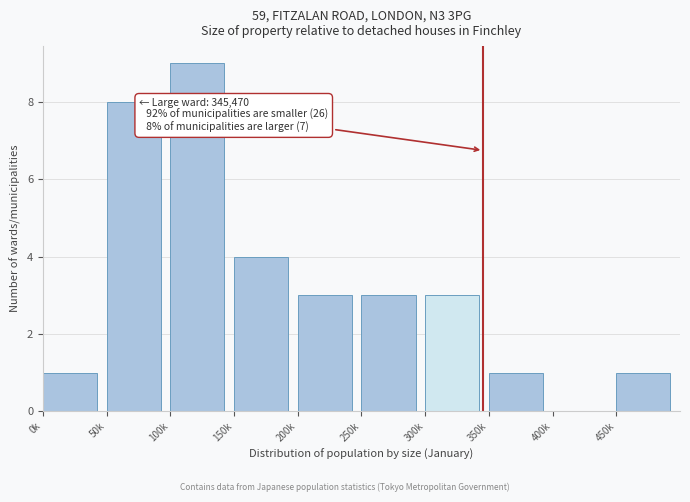

Reading left to right, what are all the values shown in this chart?

0k=1	50k=8	100k=9	150k=4	200k=3	250k=3	300k=3	350k=1	400k=0	450k=1